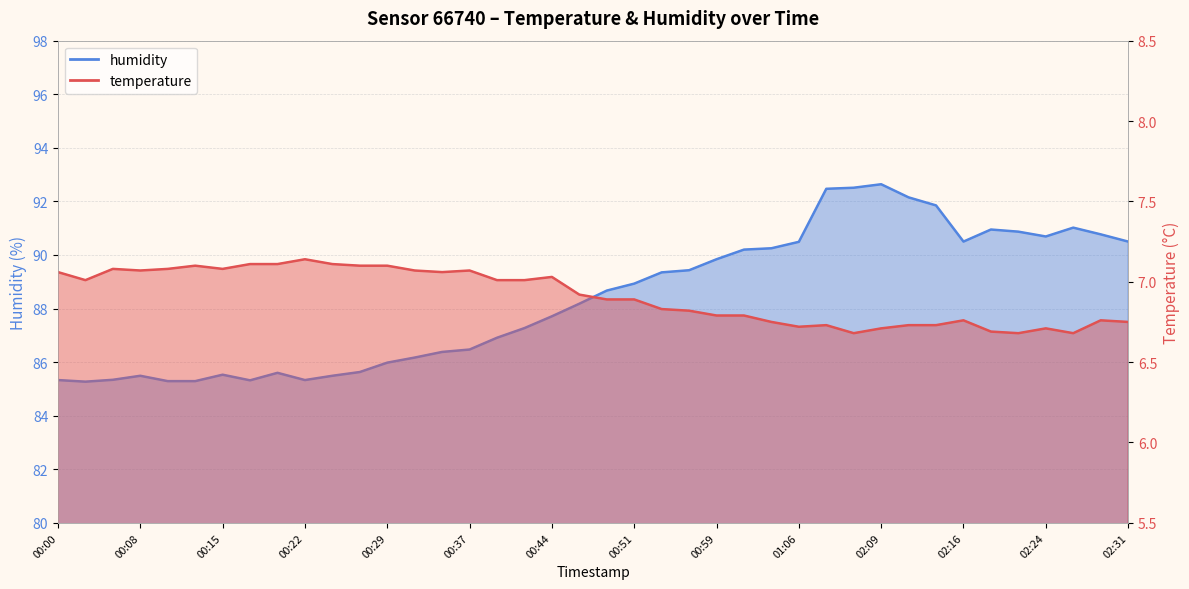

True or false: humidity has a value of 150.0 at 02:31.

False